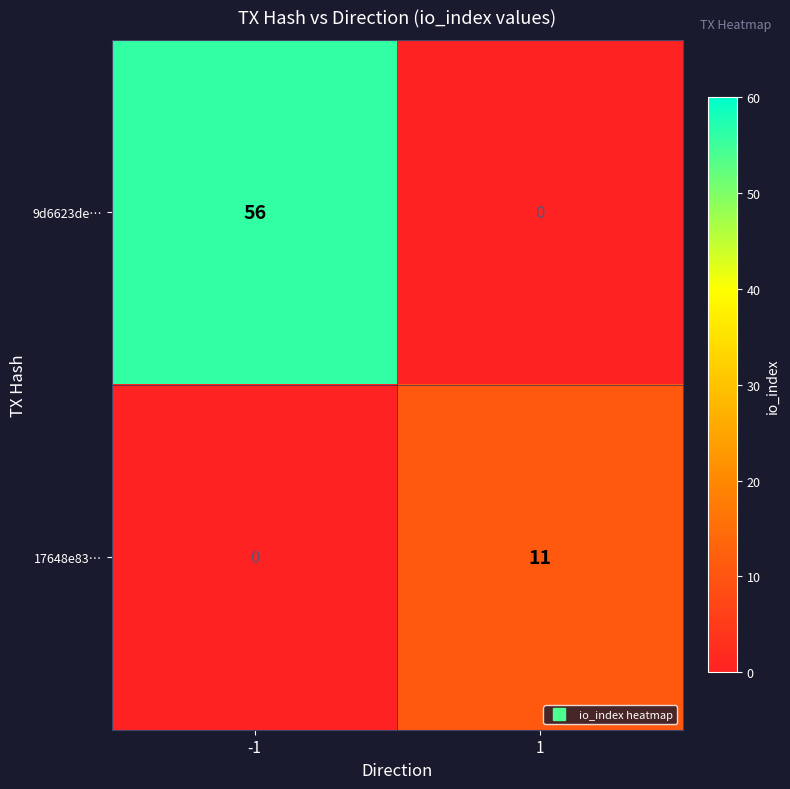

Reading left to right, extract all data points from this chart.

9d6623de…: -1=56	1=0
17648e83…: -1=0	1=11